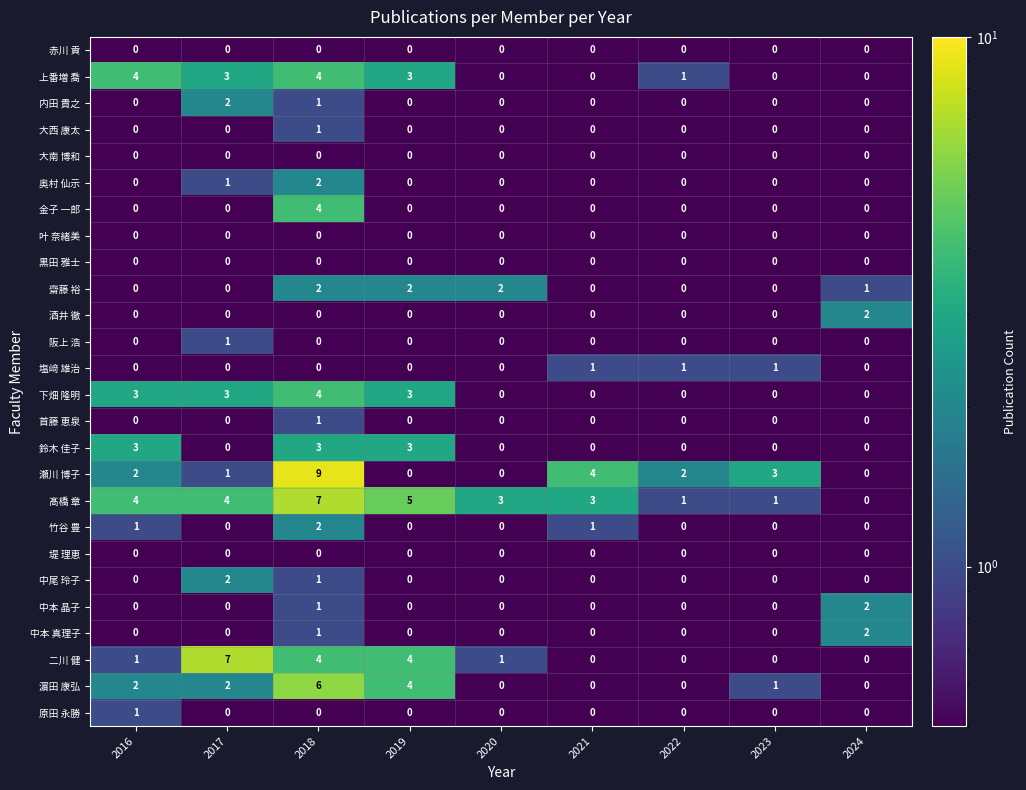

What is the difference between the maximum and minimum values in the 金子 一郎 series?

4